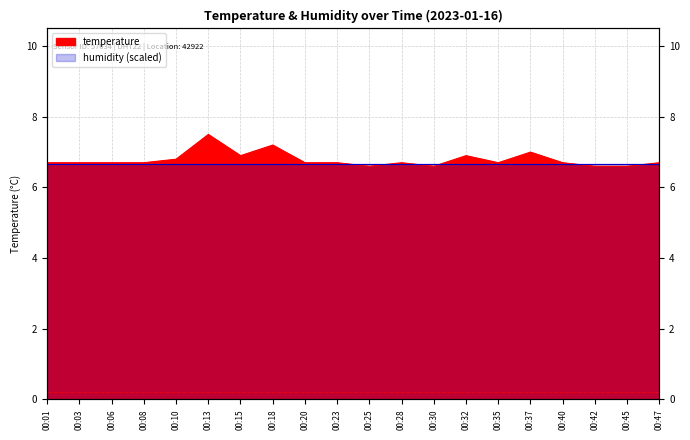

Where is the first local minimum?

00:15